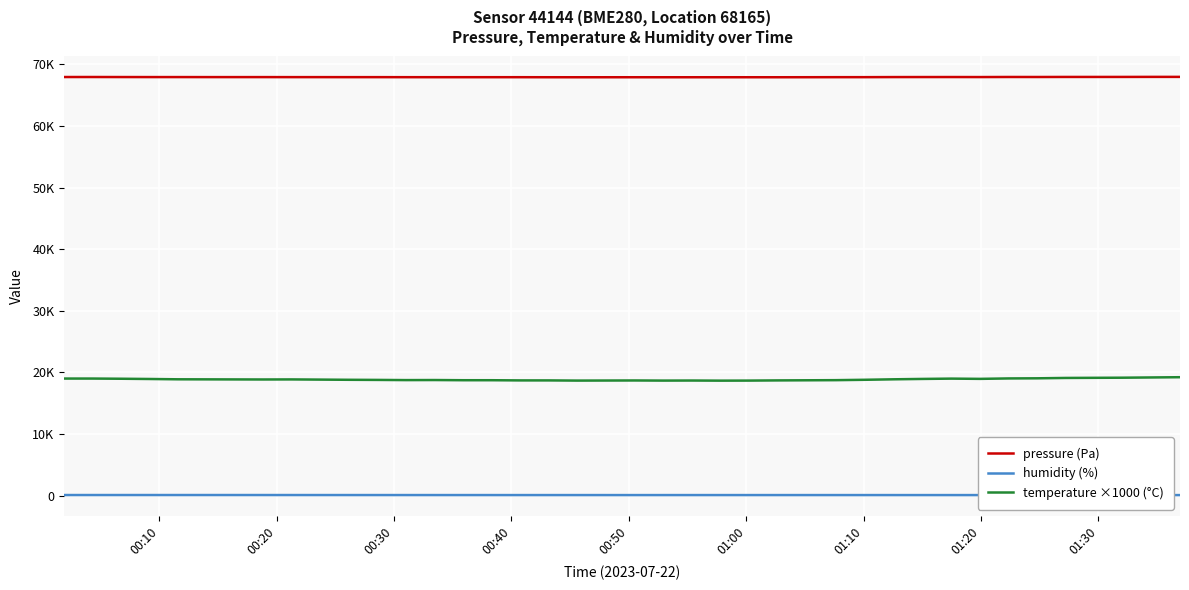

True or false: temperature ×1000 (°C) and pressure (Pa) cross at least once.

False